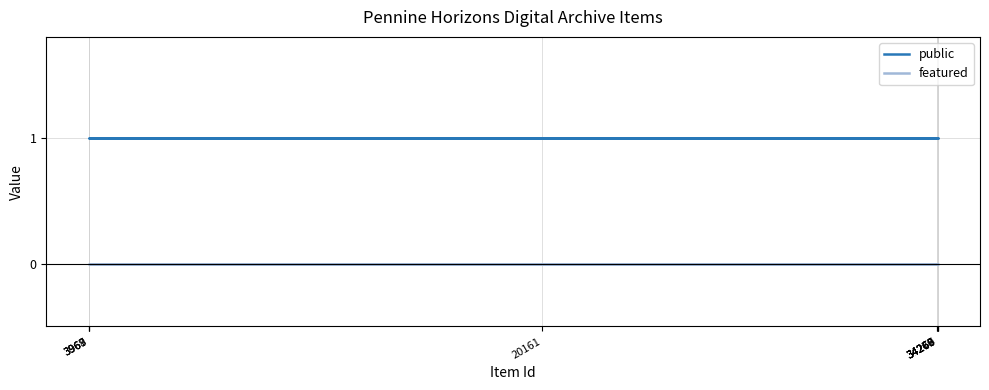

What is the label of the 9th point from the left?

34267